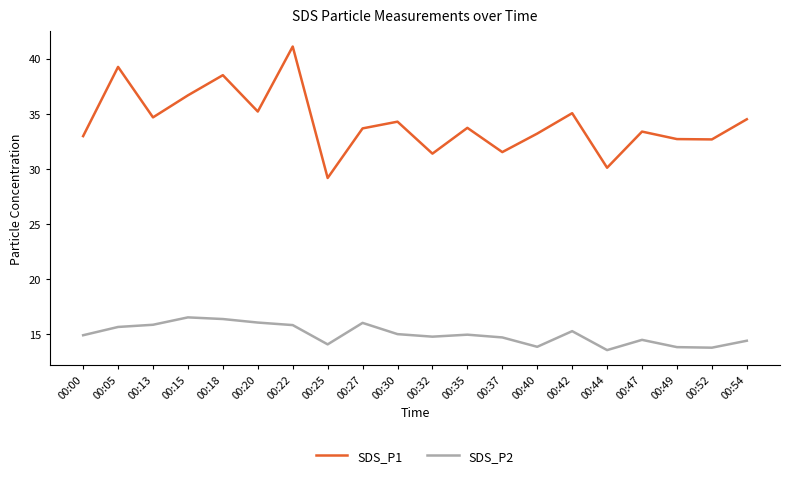

What is the total value across all series at 00:42?

50.3